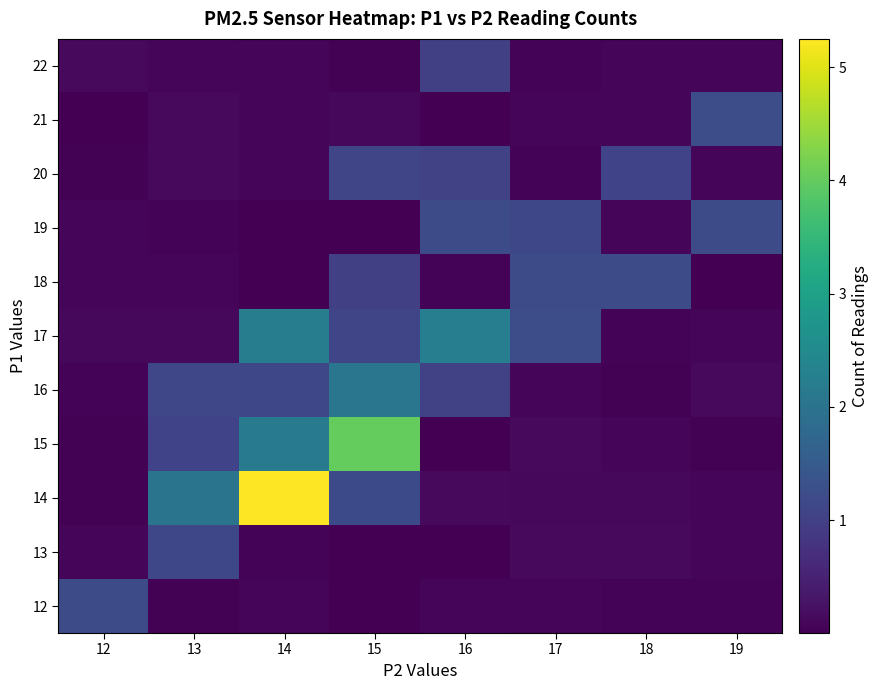

Reading left to right, extract all data points from this chart.

12: 12=1.2	13=0.0	14=0.1	15=0.0	16=0.1	17=0.1	18=0.1	19=0.0
13: 12=0.1	13=1.1	14=0.1	15=0.0	16=0.0	17=0.1	18=0.1	19=0.1
14: 12=0.0	13=2.0	14=5.2	15=1.2	16=0.1	17=0.1	18=0.1	19=0.1
15: 12=0.0	13=1.1	14=2.1	15=4.0	16=0.0	17=0.1	18=0.1	19=0.0
16: 12=0.0	13=1.1	14=1.1	15=2.1	16=1.0	17=0.1	18=0.0	19=0.1
17: 12=0.1	13=0.1	14=2.2	15=1.1	16=2.2	17=1.2	18=0.1	19=0.1
18: 12=0.1	13=0.1	14=0.0	15=1.0	16=0.1	17=1.2	18=1.2	19=0.0
19: 12=0.1	13=0.0	14=0.0	15=0.0	16=1.2	17=1.1	18=0.1	19=1.2
20: 12=0.0	13=0.1	14=0.1	15=1.1	16=1.0	17=0.1	18=1.1	19=0.1
21: 12=0.0	13=0.1	14=0.1	15=0.1	16=0.0	17=0.1	18=0.1	19=1.2
22: 12=0.1	13=0.1	14=0.1	15=0.0	16=1.0	17=0.0	18=0.1	19=0.1